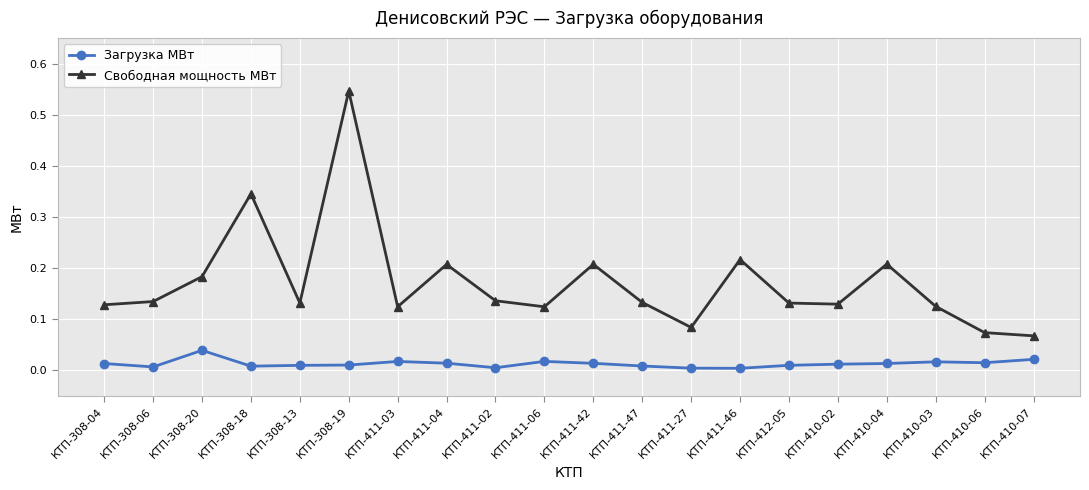

Is it true that Загрузка МВт equals 0.0 at КТП-411-46?

True